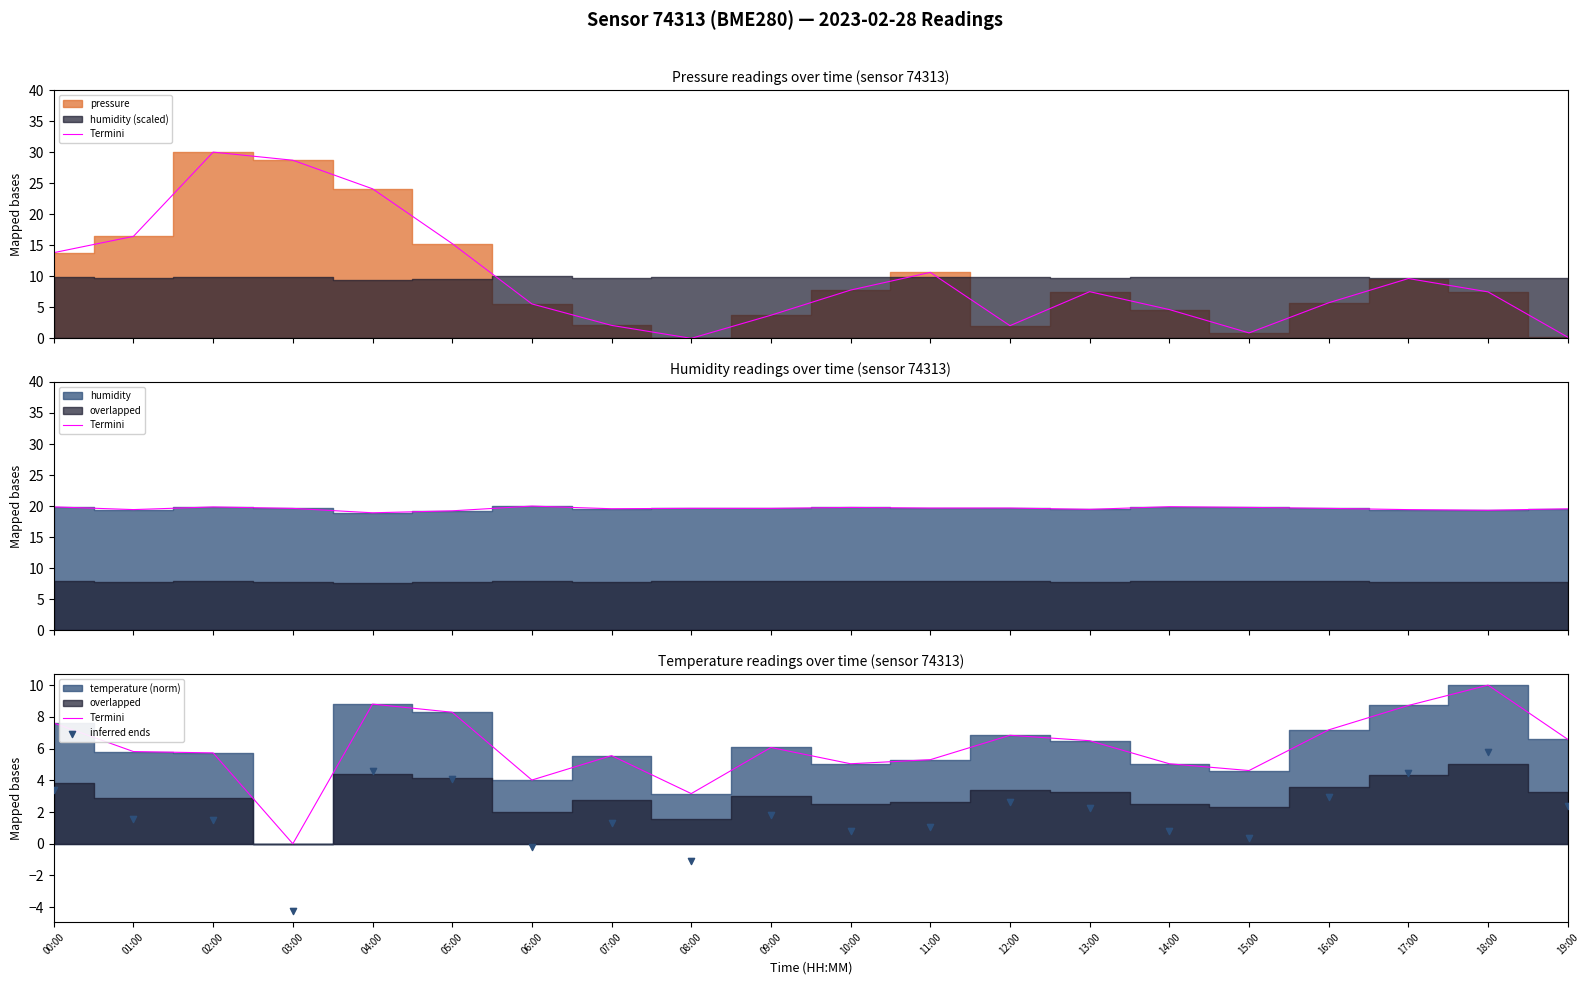

Which series has the largest total across all categories?

Termini